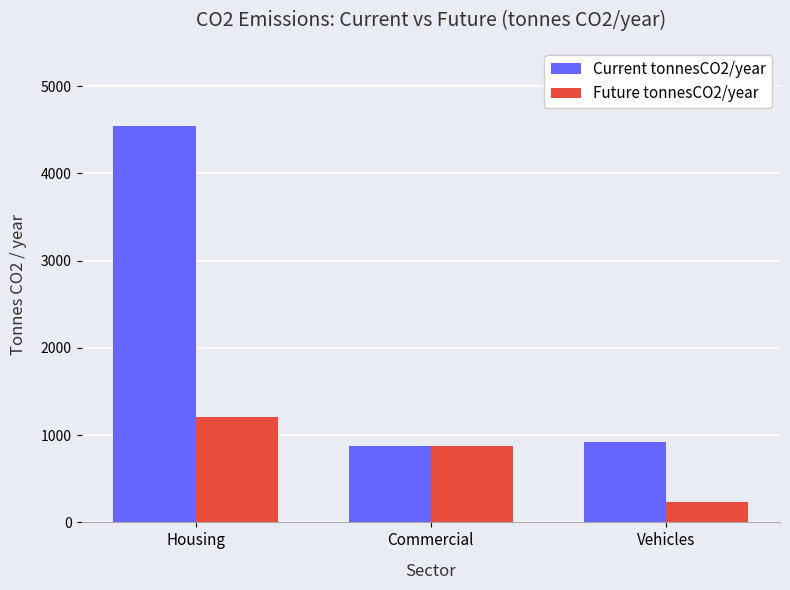

Are the bars grouped side by side (vs. stacked)?

Yes